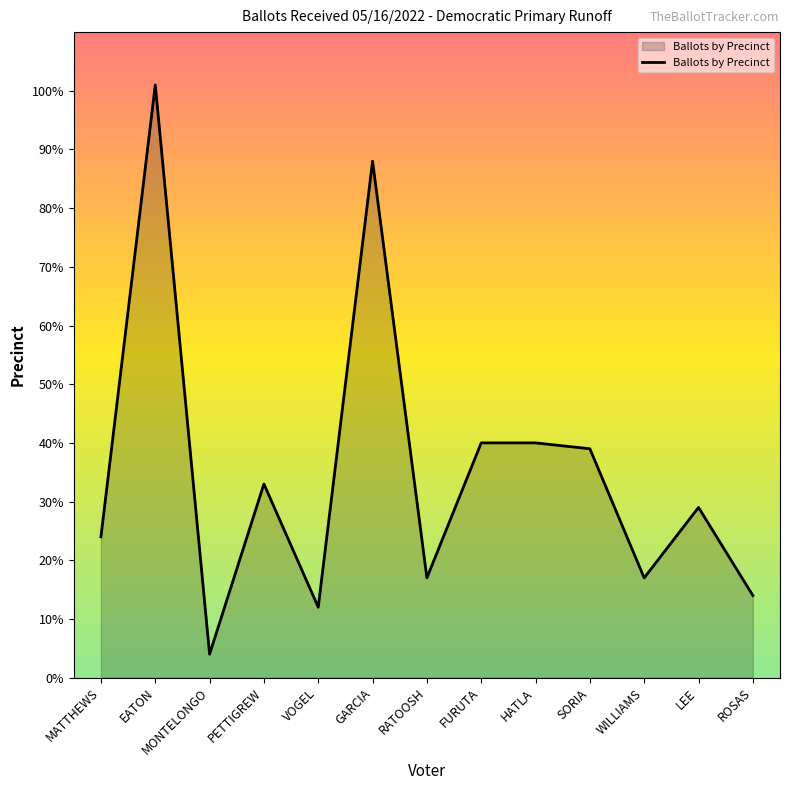

The chart shows a value of 19 at LEE. True or false?

False